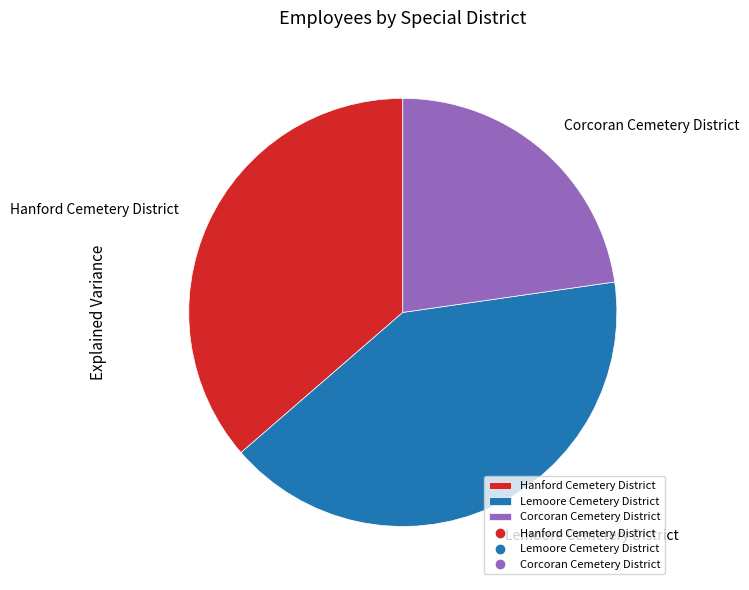

Which slice is the smallest?

Corcoran Cemetery District